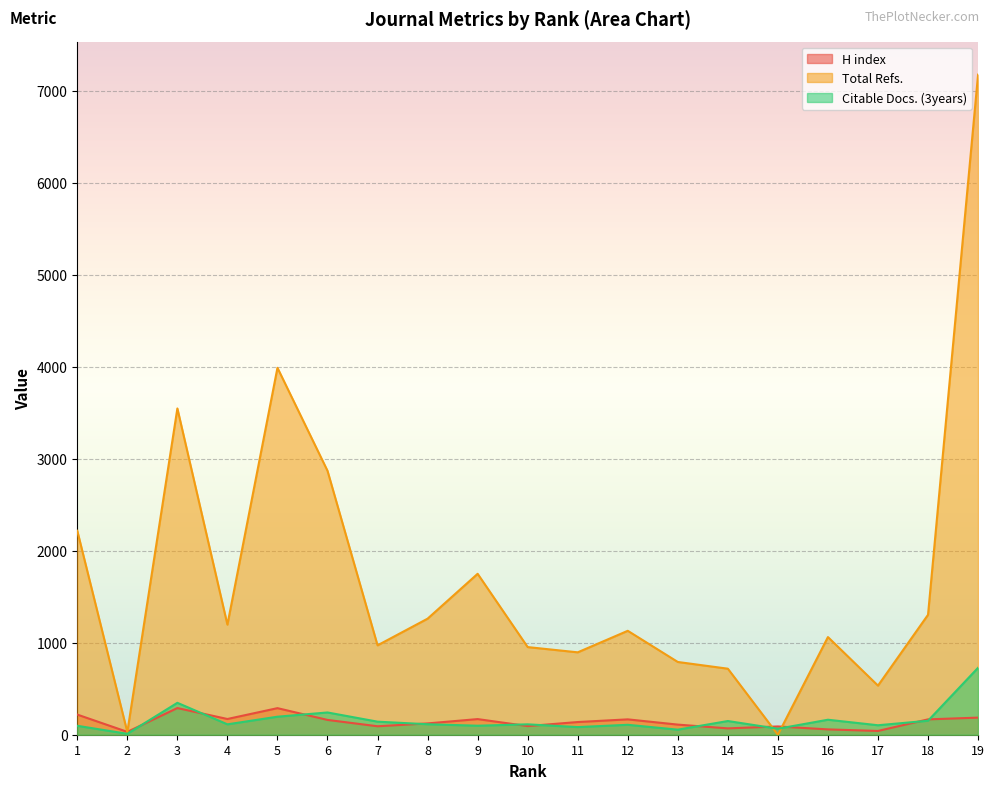

Where is Total Refs. nearest to the value 3589?

3